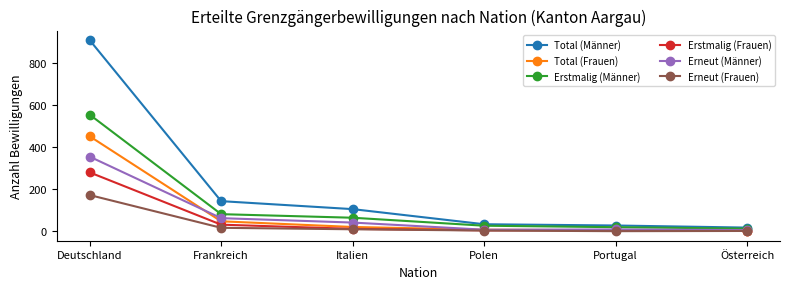

How many data points in Erneut (Frauen) are less than 9?

3